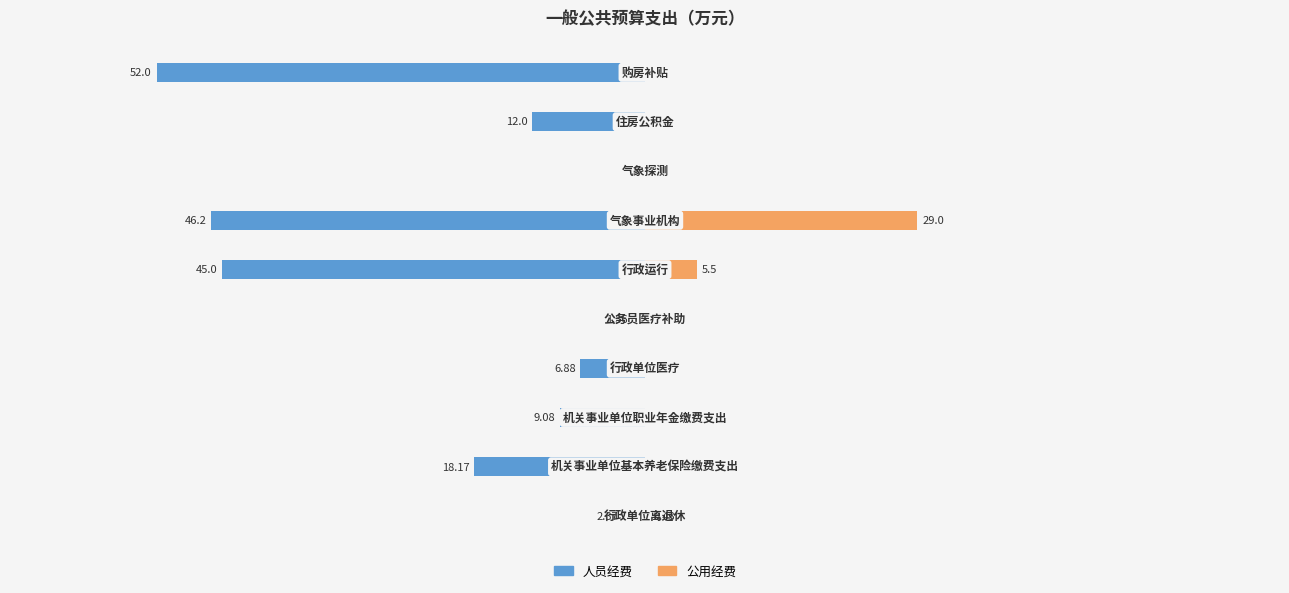

What is the value of the 人员经费 bar at the 3rd from the left?

-9.1